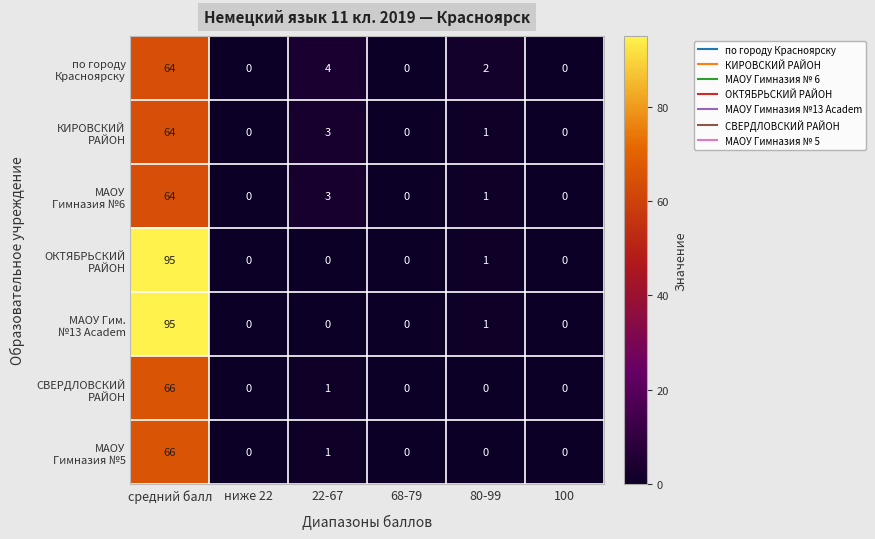

At which category is the sum across all series the highest?

средний балл